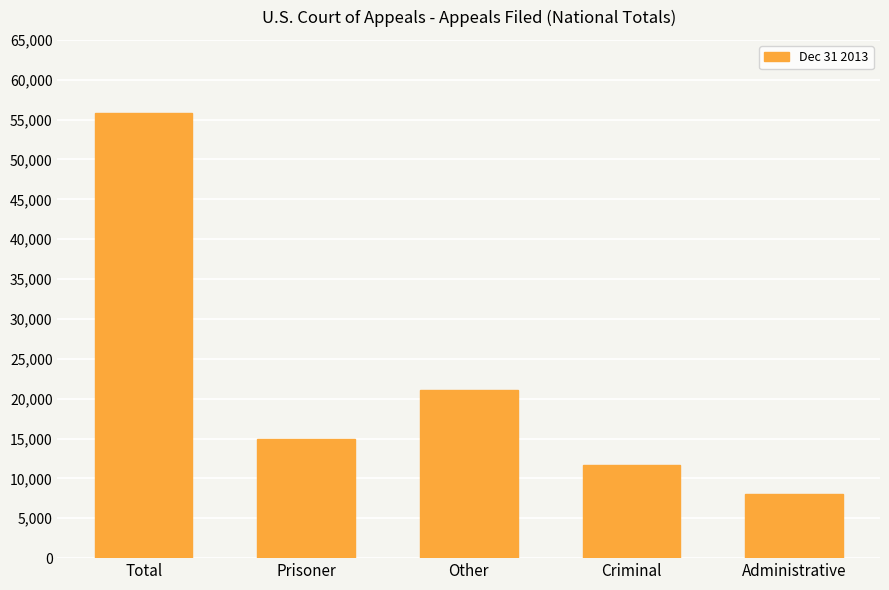

What is the change in value from Total to Criminal?

-44125